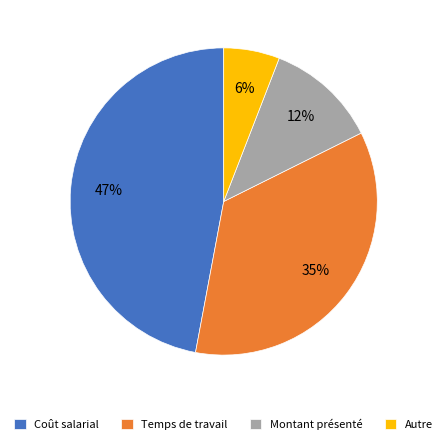

To the nearest percent, what is the average slice percentage?

25%